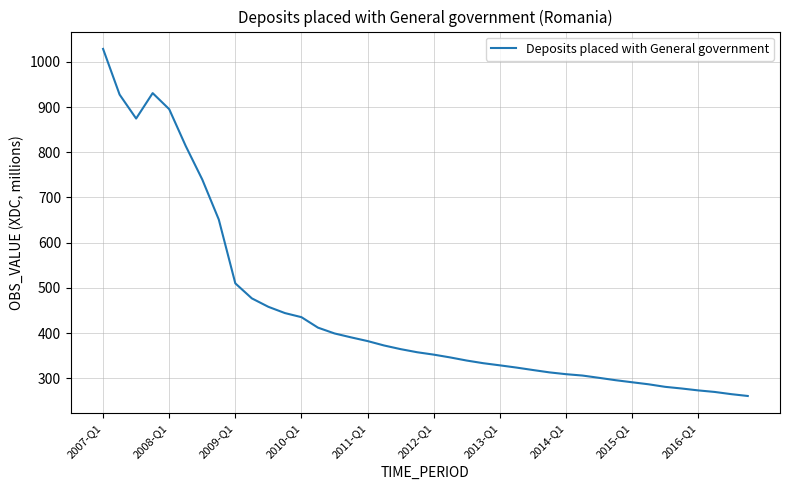

Is this an area chart (filled region under the line)?

No